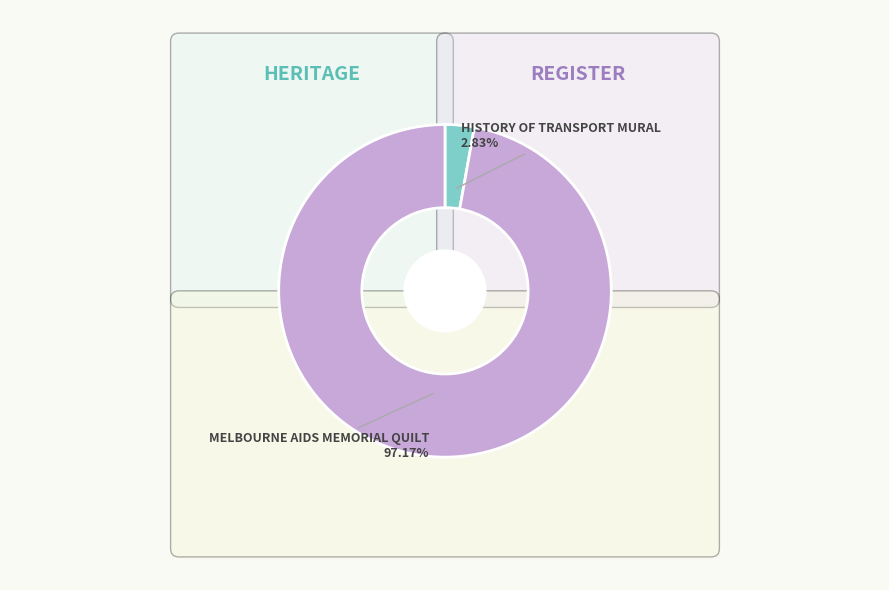

The HISTORY OF TRANSPORT MURAL slice represents 3% of the pie. True or false?

True